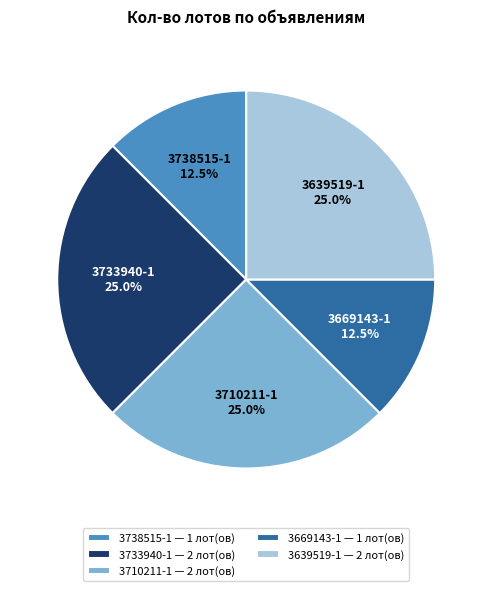

Count the number of slices in the pie.

5